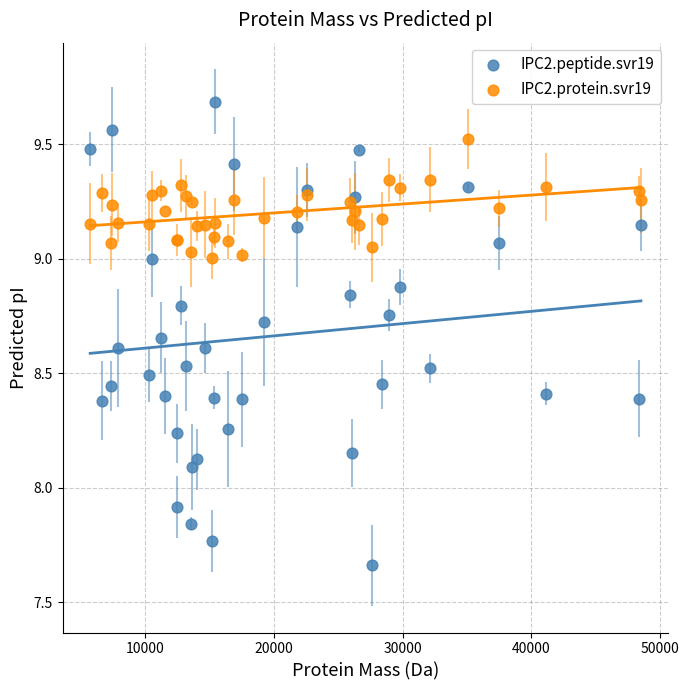

What are all the series names shown in the legend?

IPC2.peptide.svr19, IPC2.protein.svr19